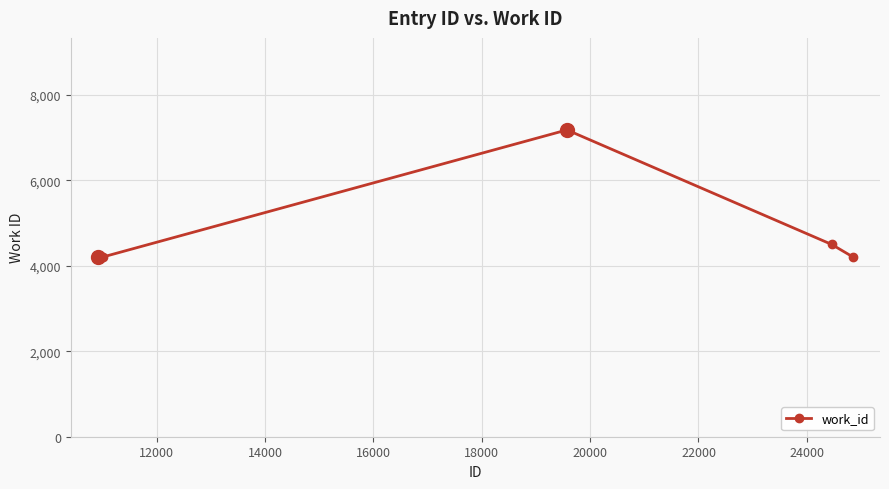

Is this an area chart (filled region under the line)?

No